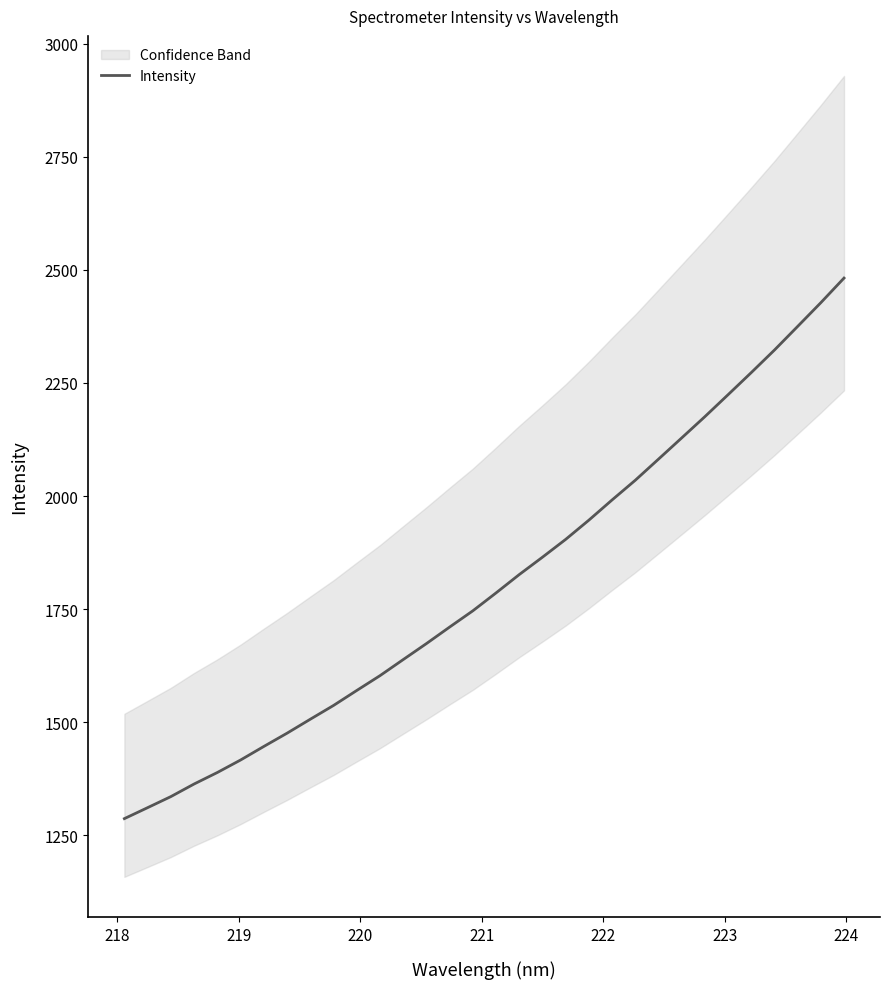

What is the highest value of the Intensity series?

2481.7